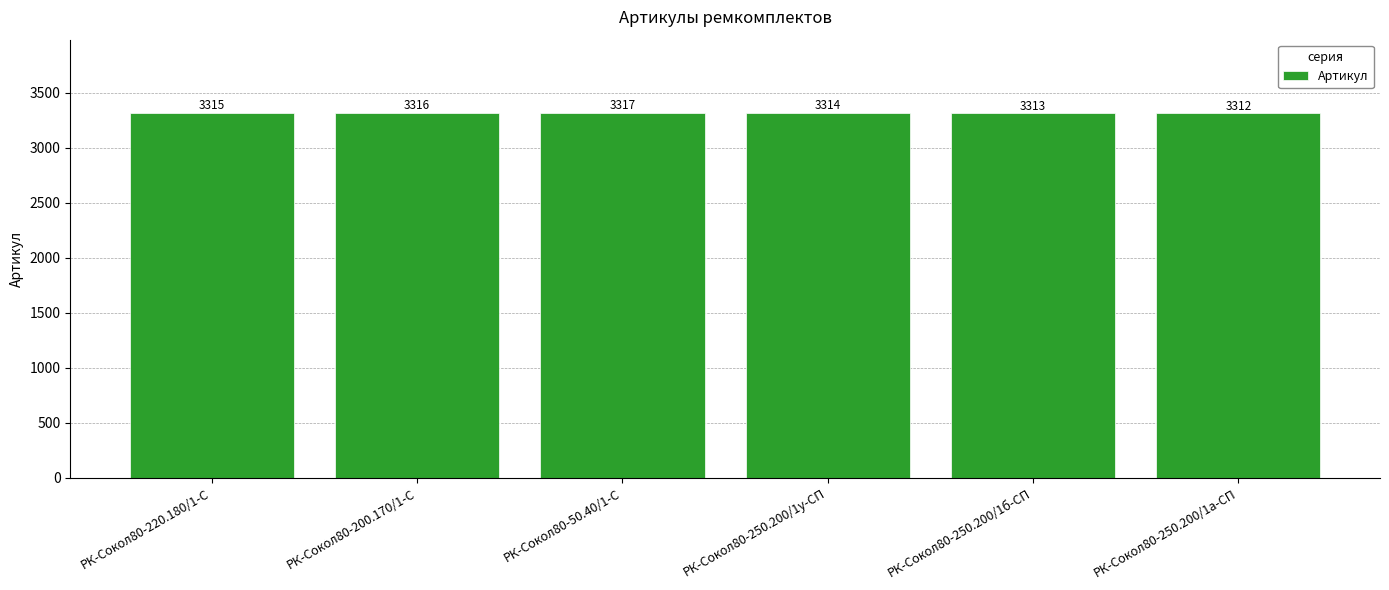

What is the maximum value shown in the chart?

3317